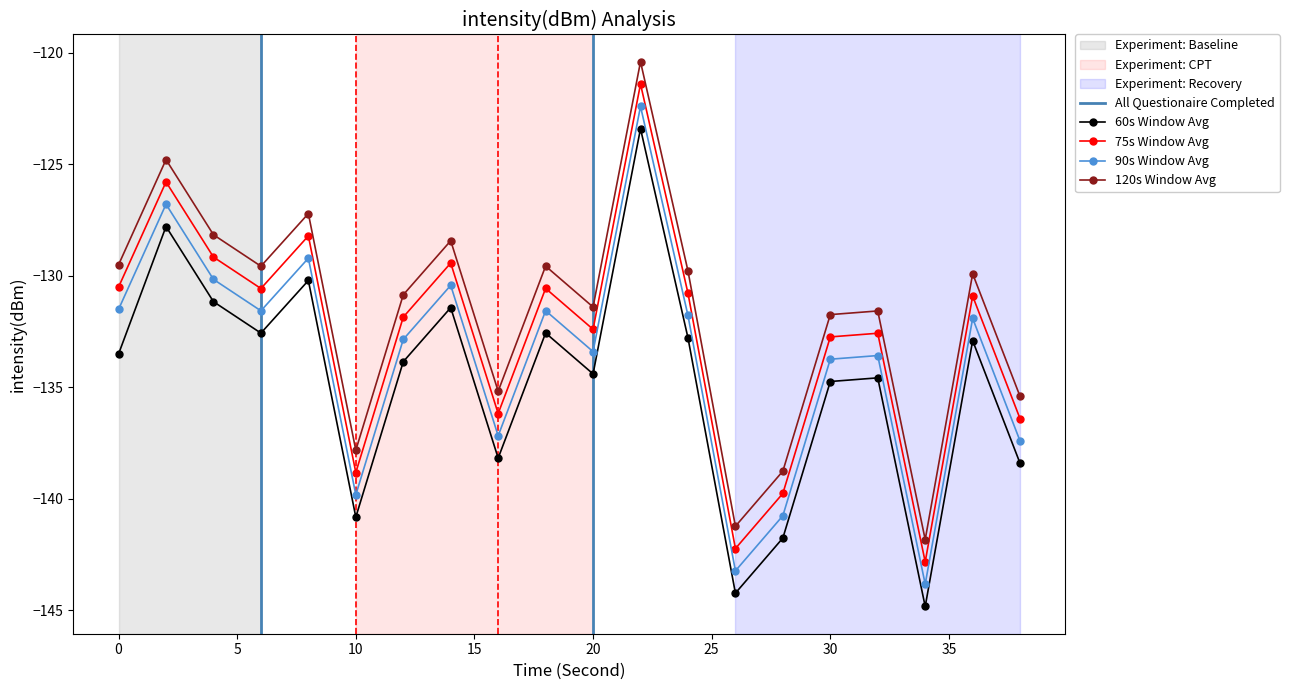

True or false: 120s Window Avg and 75s Window Avg cross at least once.

False